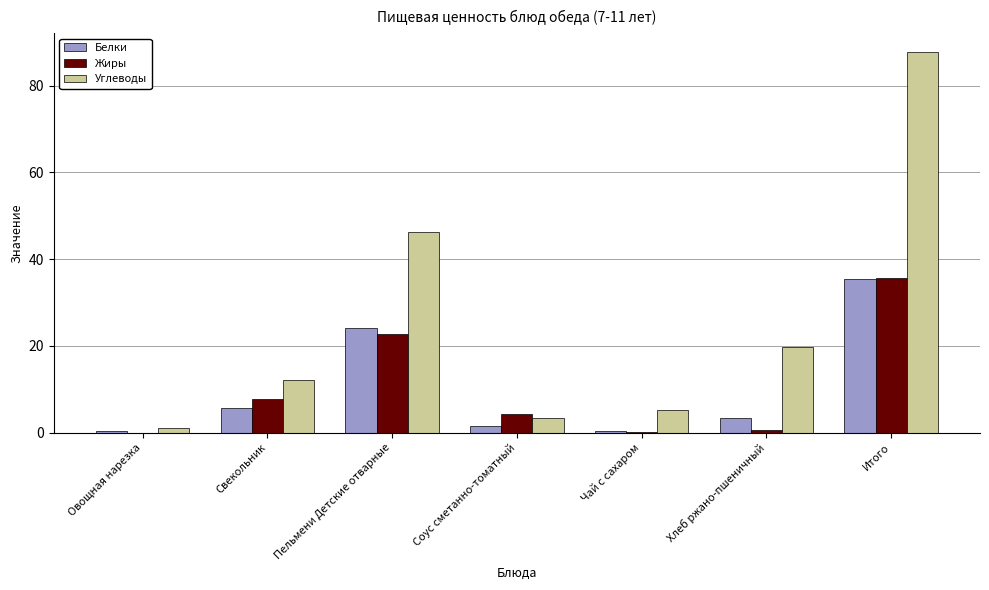

What are all the series names shown in the legend?

Белки, Жиры, Углеводы